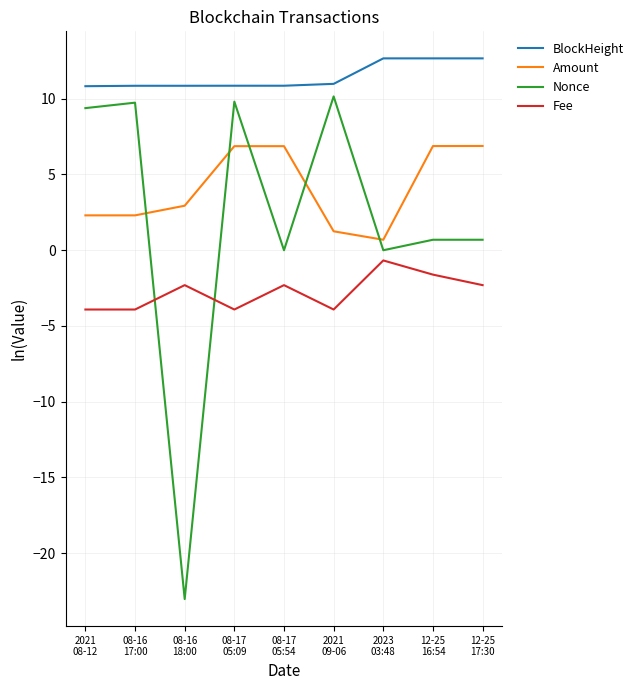

Between 2021
08-12 and 2023
03:48, which series saw the biggest shift?

Nonce